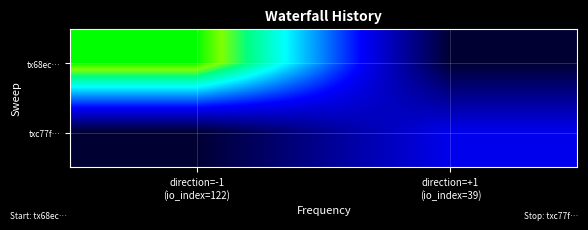

What is the greatest value displayed?

122